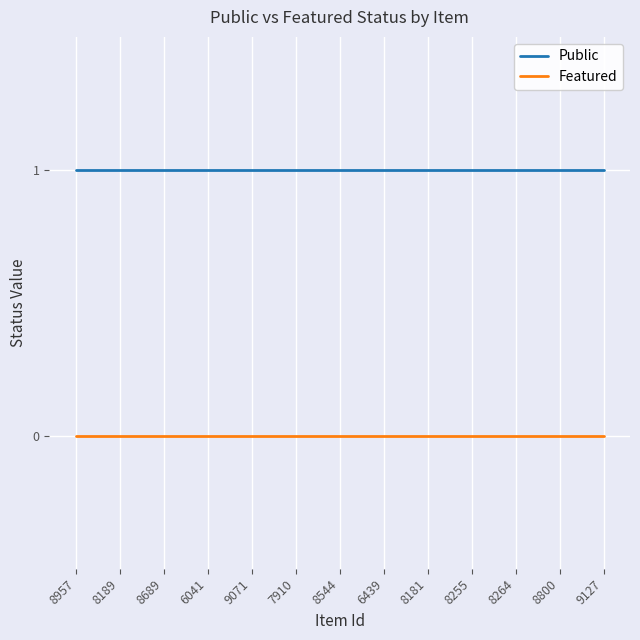

List the series in order of their peak value, highest first.

Public, Featured